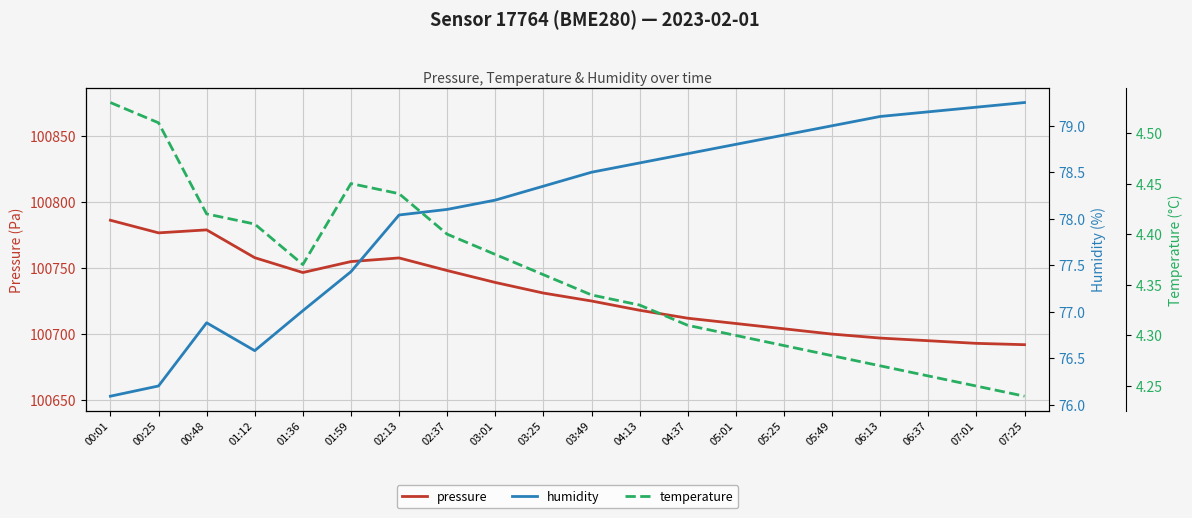

Reading left to right, what are all the values shown in this chart?

pressure: 100786.0	100776.5	100778.7	100757.7	100746.5	100754.8	100757.5	100748.0	100739.0	100731.0	100725.0	100718.0	100712.0	100708.0	100704.0	100700.0	100697.0	100695.0	100693.0	100692.0
humidity: 76.1	76.2	76.9	76.6	77.0	77.4	78.0	78.1	78.2	78.3	78.5	78.6	78.7	78.8	78.9	79.0	79.1	79.2	79.2	79.2
temperature: 4.5	4.5	4.4	4.4	4.4	4.5	4.4	4.4	4.4	4.4	4.3	4.3	4.3	4.3	4.3	4.3	4.3	4.3	4.2	4.2